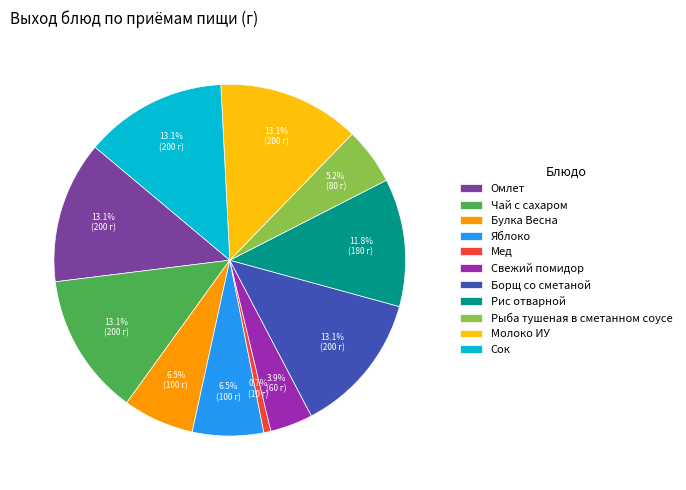

To the nearest percent, what percentage of the pie is Борщ со сметаной?

13%